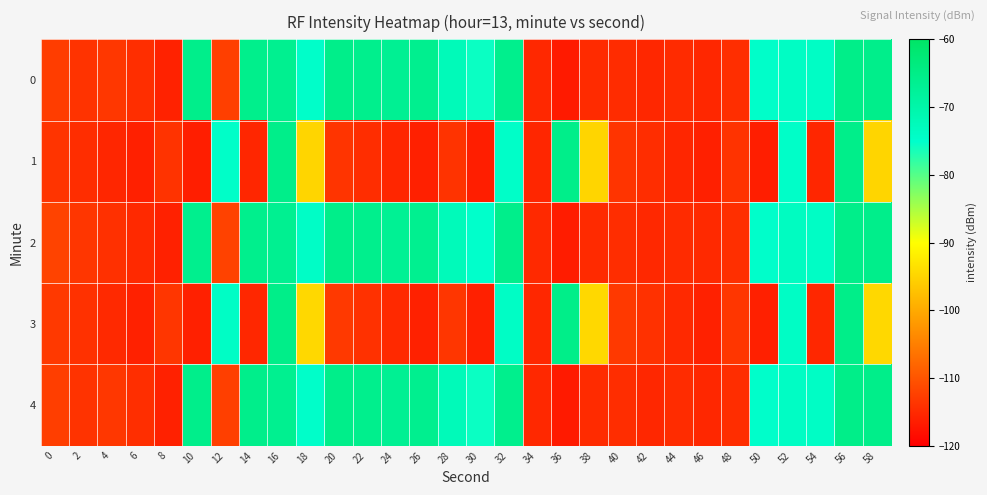

Reading left to right, list all the values displayed in this chart.

0: 0=-112.6	2=-113.8	4=-113.4	6=-114.4	8=-115.9	10=-65.5	12=-112.4	14=-65.6	16=-66.3	18=-74.7	20=-65.4	22=-65.9	24=-66.7	26=-66.2	28=-72.3	30=-75.7	32=-65.8	34=-115.1	36=-116.8	38=-114.8	40=-114.6	42=-115.2	44=-114.7	46=-115.2	48=-114.5	50=-74.8	52=-73.9	54=-74.0	56=-65.3	58=-65.5
1: 0=-113.8	2=-114.5	4=-115.4	6=-116.1	8=-113.9	10=-116.3	12=-74.5	14=-115.3	16=-65.4	18=-94.8	20=-113.8	22=-114.5	24=-115.4	26=-116.1	28=-113.9	30=-116.3	32=-74.5	34=-115.3	36=-65.4	38=-94.8	40=-113.8	42=-114.5	44=-115.4	46=-116.1	48=-113.9	50=-116.3	52=-74.5	54=-115.3	56=-65.4	58=-94.8
2: 0=-112.0	2=-113.5	4=-114.2	6=-115.0	8=-116.0	10=-66.0	12=-112.1	14=-65.9	16=-66.5	18=-74.2	20=-65.5	22=-65.8	24=-66.9	26=-66.3	28=-72.5	30=-75.1	32=-65.6	34=-115.0	36=-116.5	38=-114.9	40=-114.5	42=-115.1	44=-114.8	46=-115.0	48=-114.3	50=-74.8	52=-73.5	54=-74.1	56=-65.4	58=-65.6
3: 0=-113.2	2=-114.1	4=-115.0	6=-116.0	8=-113.5	10=-116.1	12=-74.0	14=-115.2	16=-65.3	18=-94.5	20=-113.2	22=-114.1	24=-115.0	26=-116.0	28=-113.5	30=-116.1	32=-74.0	34=-115.2	36=-65.3	38=-94.5	40=-113.2	42=-114.1	44=-115.0	46=-116.0	48=-113.5	50=-116.1	52=-74.0	54=-115.2	56=-65.3	58=-94.5
4: 0=-112.6	2=-113.8	4=-113.4	6=-114.4	8=-115.9	10=-65.6	12=-112.4	14=-65.6	16=-66.3	18=-74.7	20=-65.4	22=-65.9	24=-66.7	26=-66.2	28=-72.3	30=-75.7	32=-65.8	34=-115.1	36=-116.8	38=-114.8	40=-114.6	42=-115.2	44=-114.7	46=-115.2	48=-114.5	50=-74.8	52=-73.9	54=-74.0	56=-65.3	58=-65.5